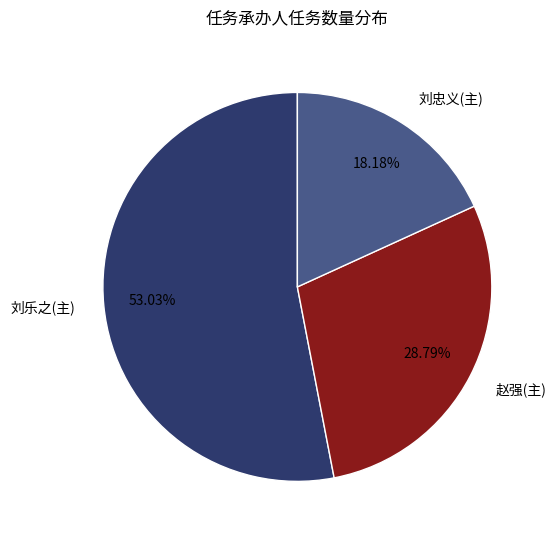

To the nearest percent, what portion does 刘忠义(主) represent?

18%